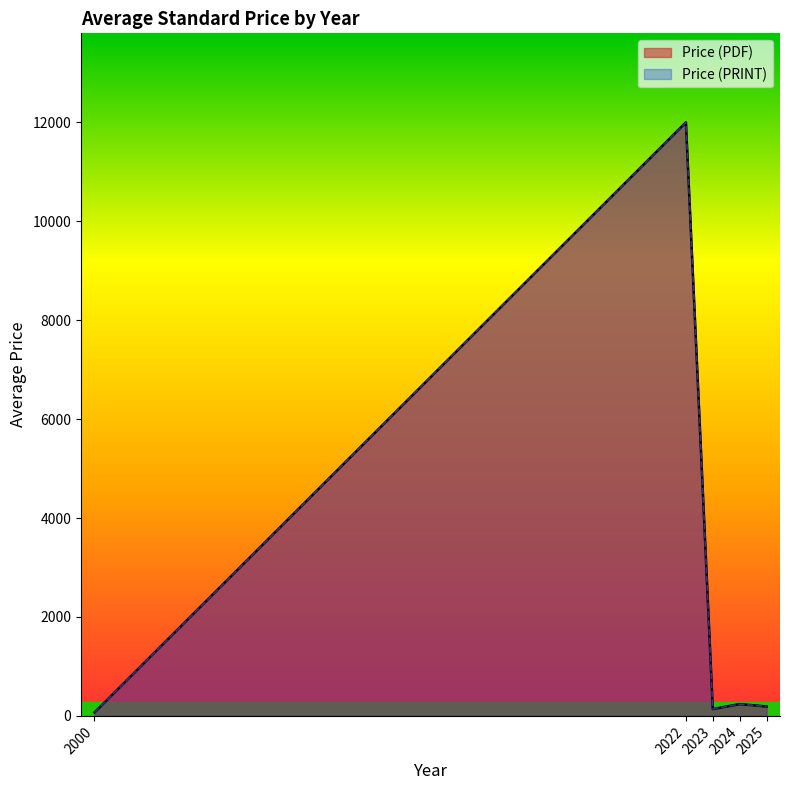

How many lines are shown in the chart?

2